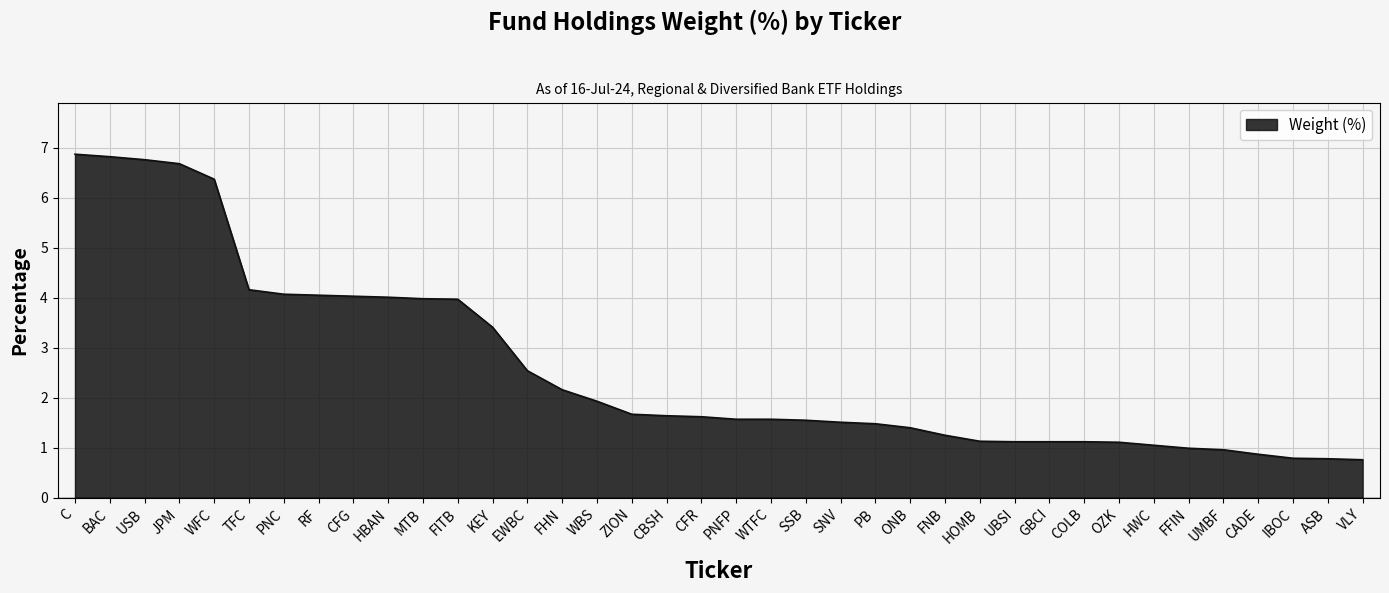

The value at OZK is 2.0. True or false?

False